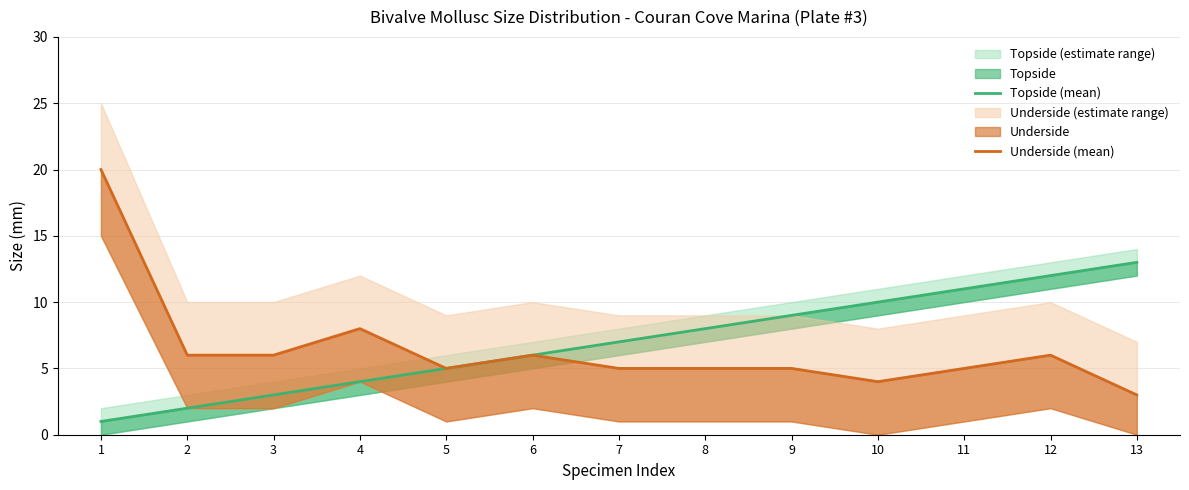

What is the lowest value of the Underside (mean) series?

3